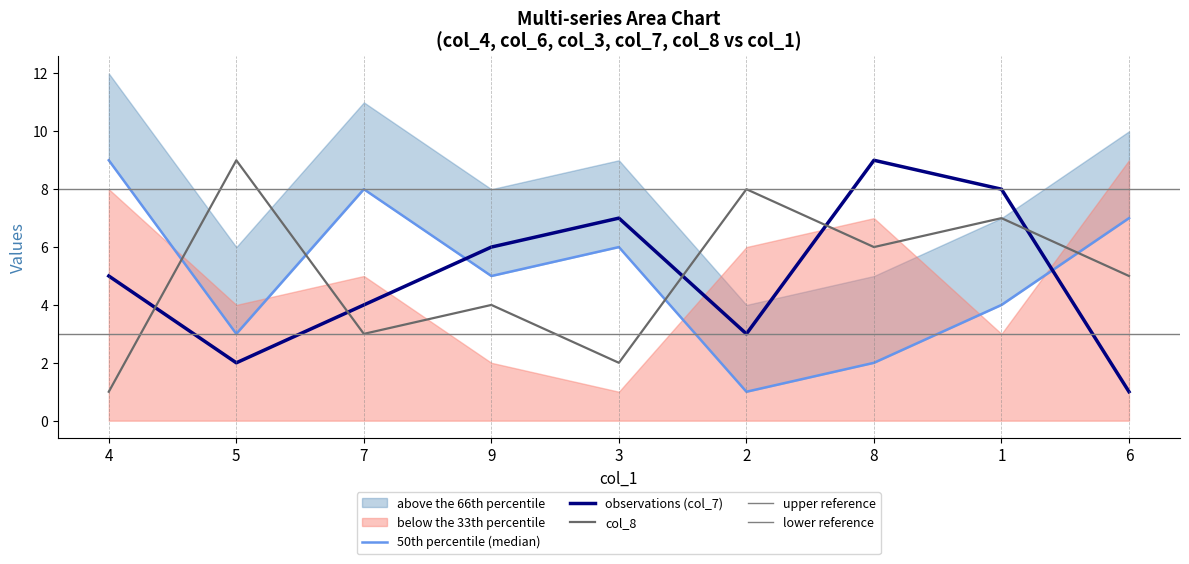

How many data points in col_3 are above 5?

4